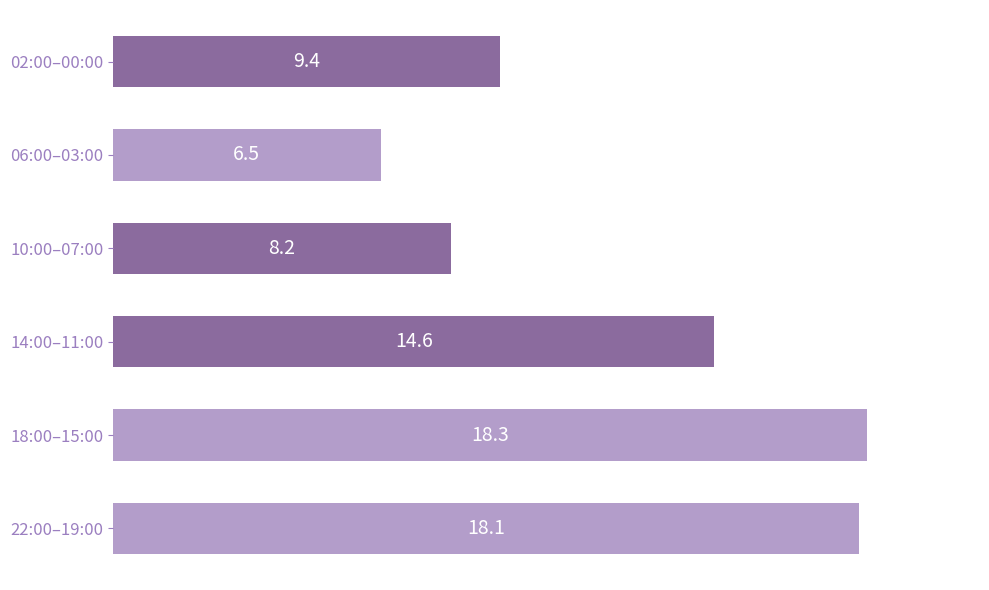

How many categories are shown in the chart?

6